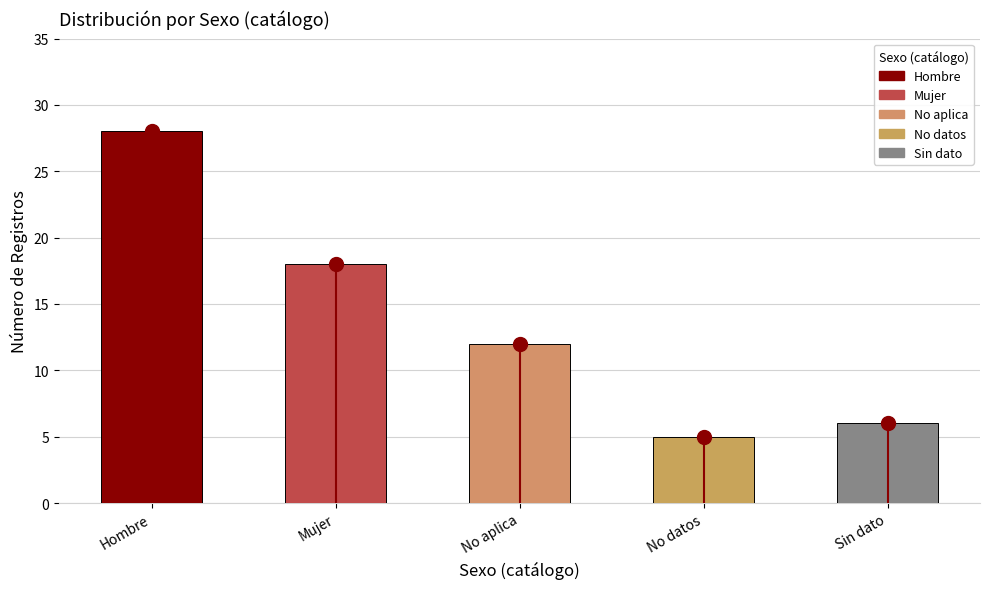

Rank the categories by value from lowest to highest.

No datos, Sin dato, No aplica, Mujer, Hombre